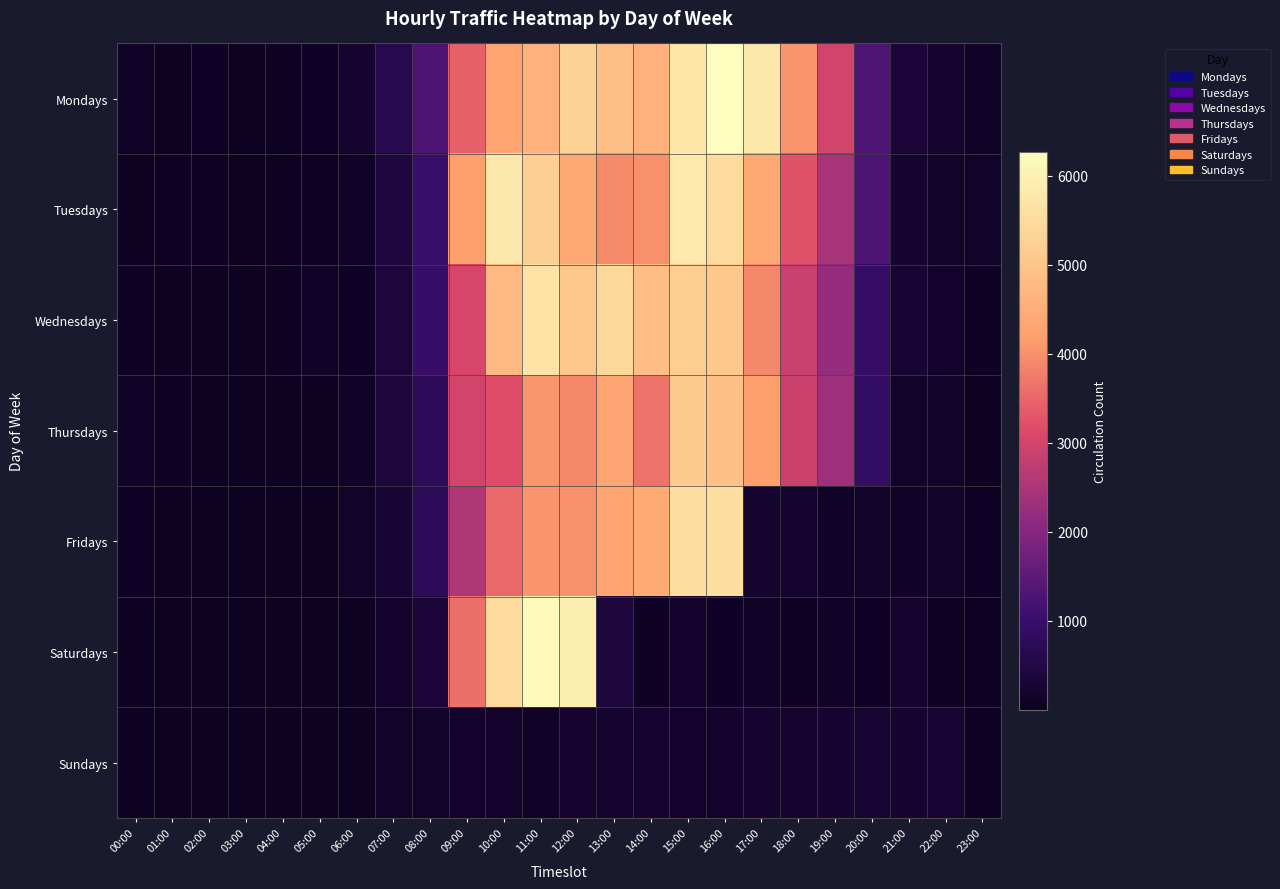

Which series changed the most between 06:00 and 14:00?

Wednesdays